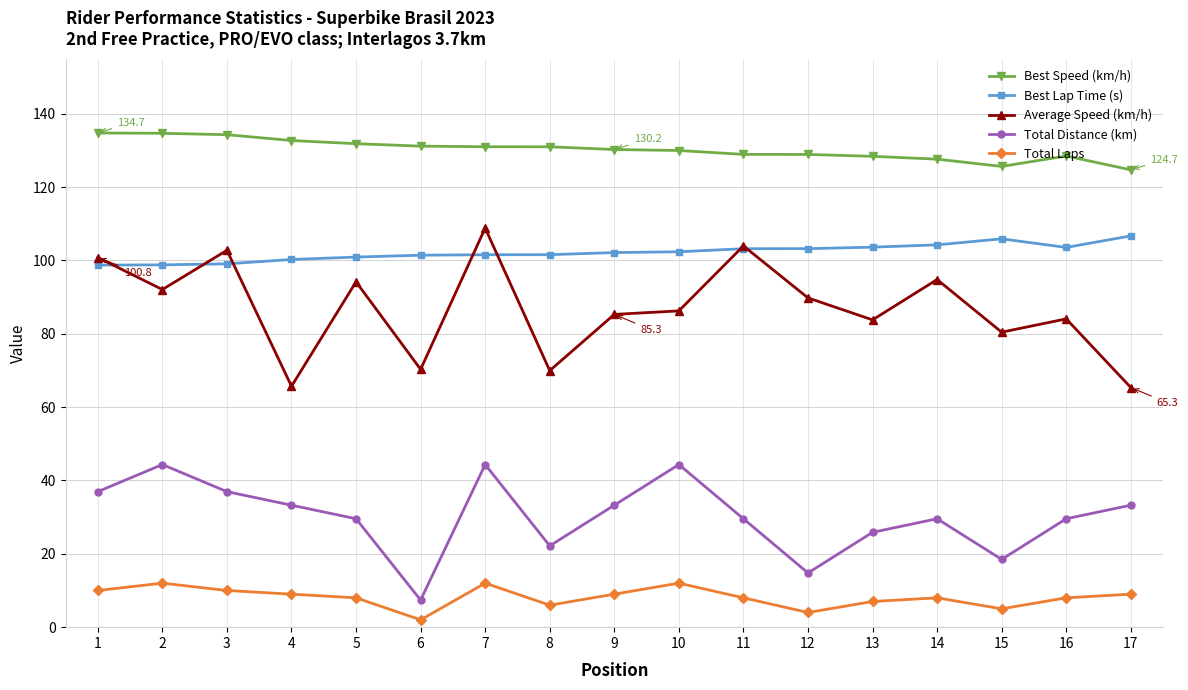

What is the highest value of the Best Lap Time (s) series?

106.7